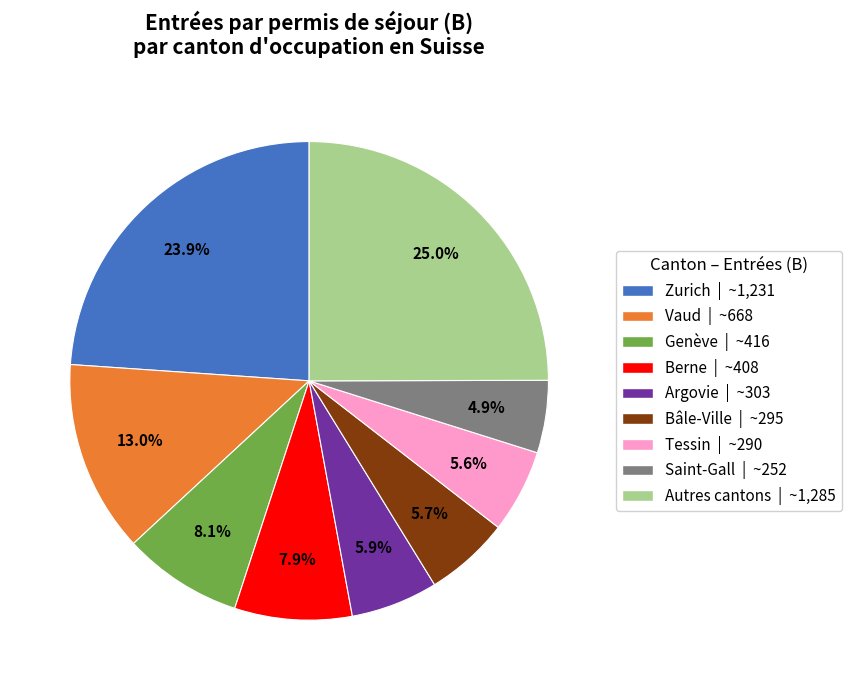

Is there a majority slice in this chart?

No